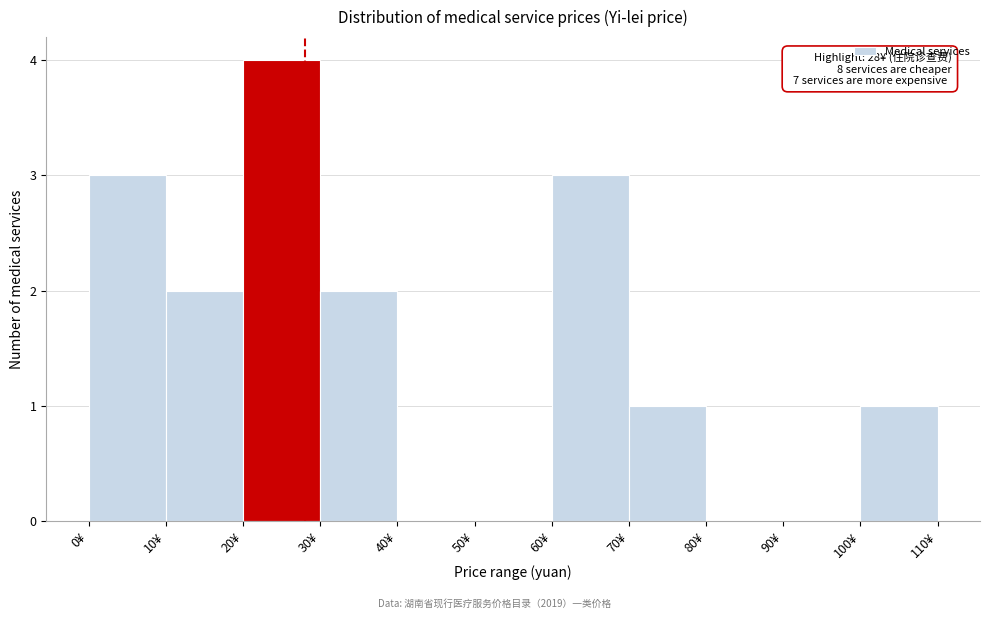

Over which range of the x-axis is the bar tallest?

20 to 30